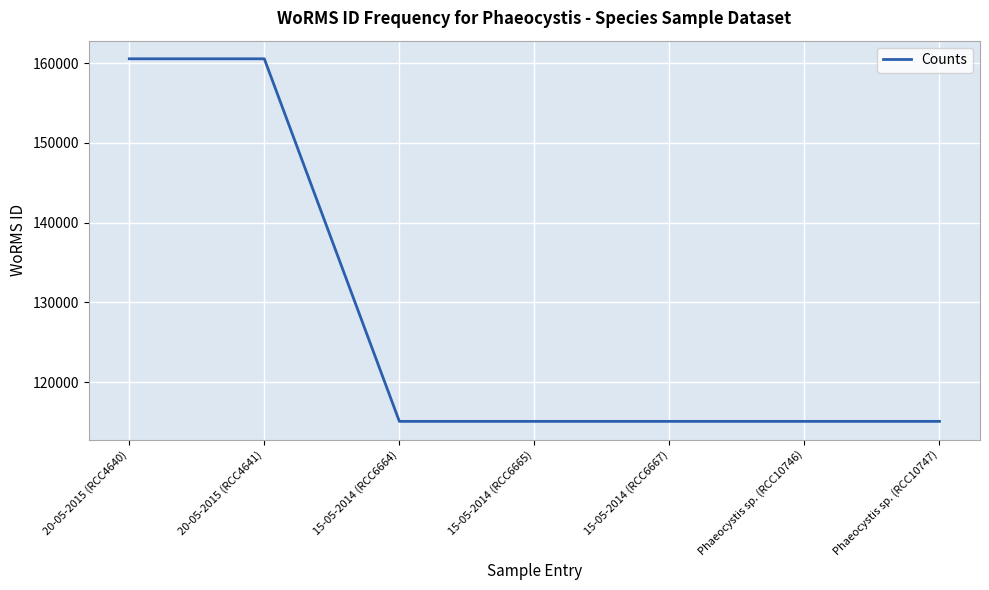

How many distinct data groups are displayed?

1